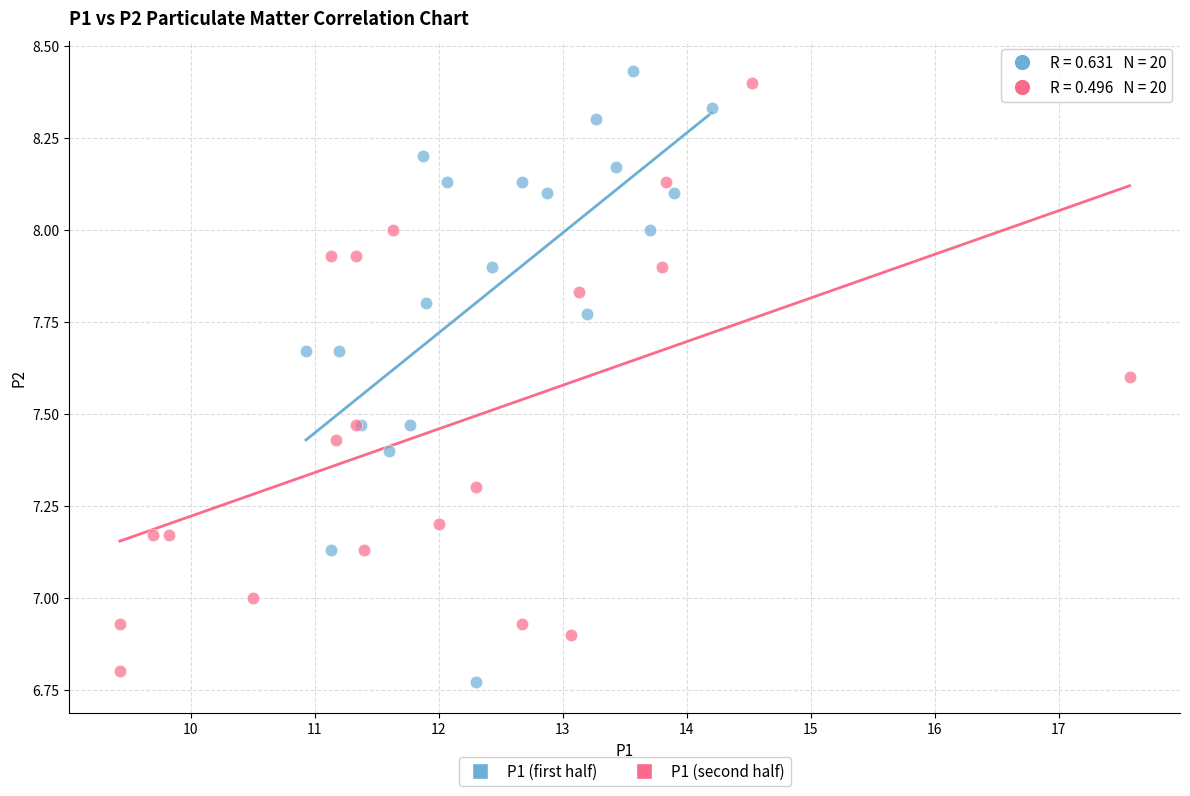

What are all the series names shown in the legend?

P1 (first half), P1 (second half)